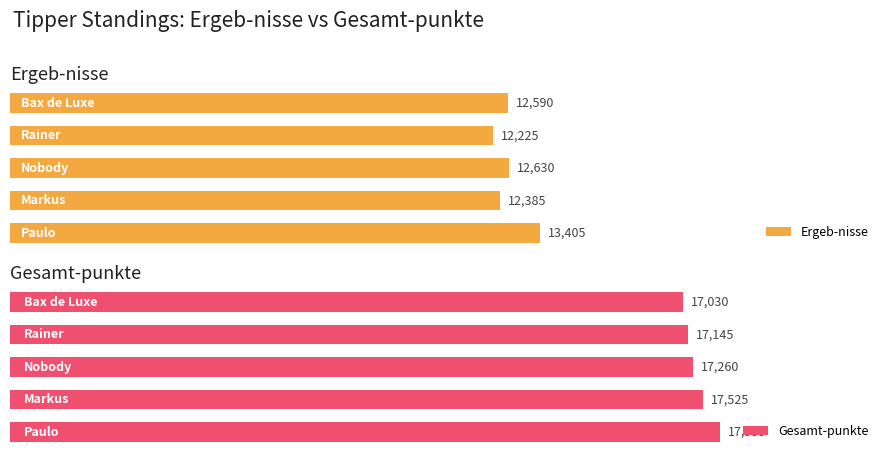

Are the bars horizontal?

Yes